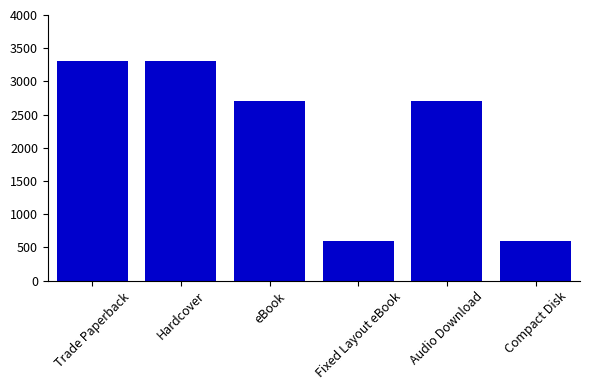

What is the greatest value displayed?

3300